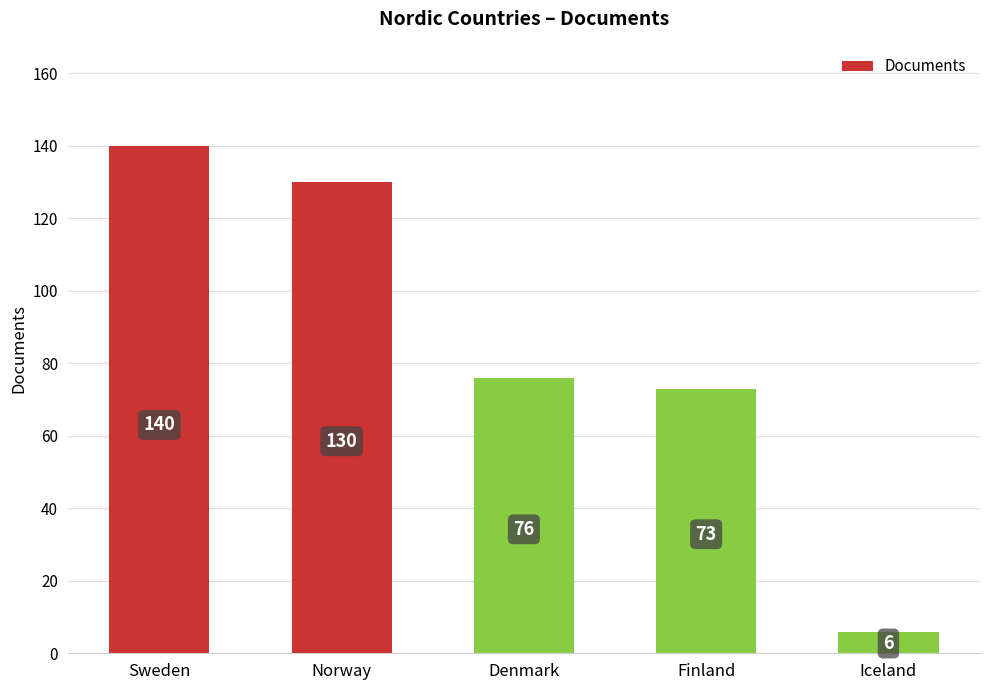

What is the difference between the second highest and minimum values?

124